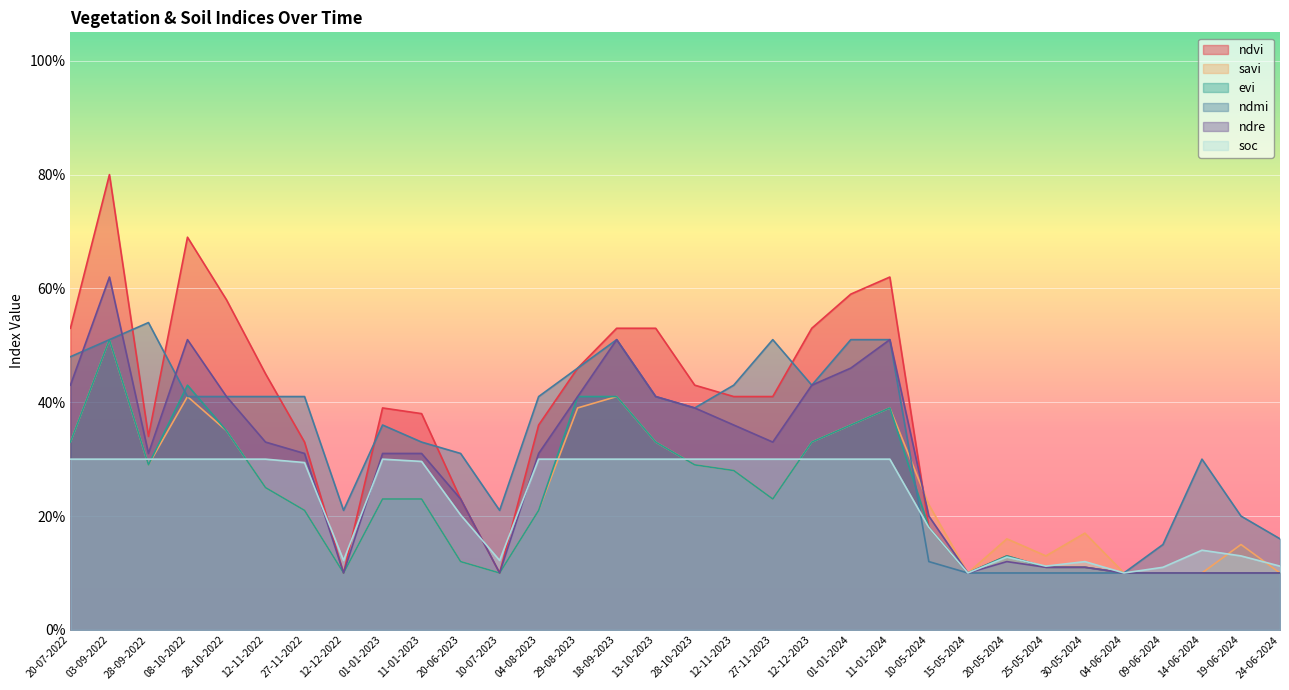

Reading left to right, extract all data points from this chart.

ndvi: 0.5	0.8	0.3	0.7	0.6	0.5	0.3	0.1	0.4	0.4	0.2	0.1	0.4	0.5	0.5	0.5	0.4	0.4	0.4	0.5	0.6	0.6	0.2	0.1	0.1	0.1	0.1	0.1	0.1	0.1	0.1	0.1
savi: 0.3	0.5	0.3	0.4	0.3	0.2	0.2	0.1	0.2	0.2	0.1	0.1	0.2	0.4	0.4	0.3	0.3	0.3	0.2	0.3	0.4	0.4	0.2	0.1	0.2	0.1	0.2	0.1	0.1	0.1	0.1	0.1
evi: 0.3	0.5	0.3	0.4	0.3	0.2	0.2	0.1	0.2	0.2	0.1	0.1	0.2	0.4	0.4	0.3	0.3	0.3	0.2	0.3	0.4	0.4	0.2	0.1	0.1	0.1	0.1	0.1	0.1	0.1	0.1	0.1
ndmi: 0.5	0.5	0.5	0.4	0.4	0.4	0.4	0.2	0.4	0.3	0.3	0.2	0.4	0.5	0.5	0.4	0.4	0.4	0.5	0.4	0.5	0.5	0.1	0.1	0.1	0.1	0.1	0.1	0.1	0.3	0.2	0.2
ndre: 0.4	0.6	0.3	0.5	0.4	0.3	0.3	0.1	0.3	0.3	0.2	0.1	0.3	0.4	0.5	0.4	0.4	0.4	0.3	0.4	0.5	0.5	0.2	0.1	0.1	0.1	0.1	0.1	0.1	0.1	0.1	0.1
soc: 0.3	0.3	0.3	0.3	0.3	0.3	0.3	0.1	0.3	0.3	0.2	0.1	0.3	0.3	0.3	0.3	0.3	0.3	0.3	0.3	0.3	0.3	0.2	0.1	0.1	0.1	0.1	0.1	0.1	0.1	0.1	0.1